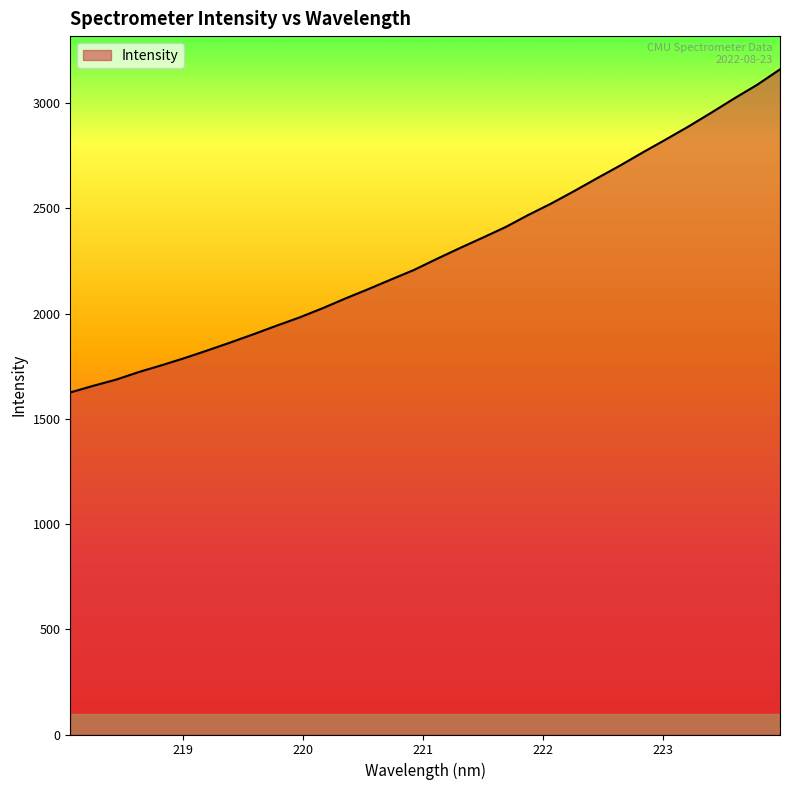

What is the smallest value displayed?

1625.1